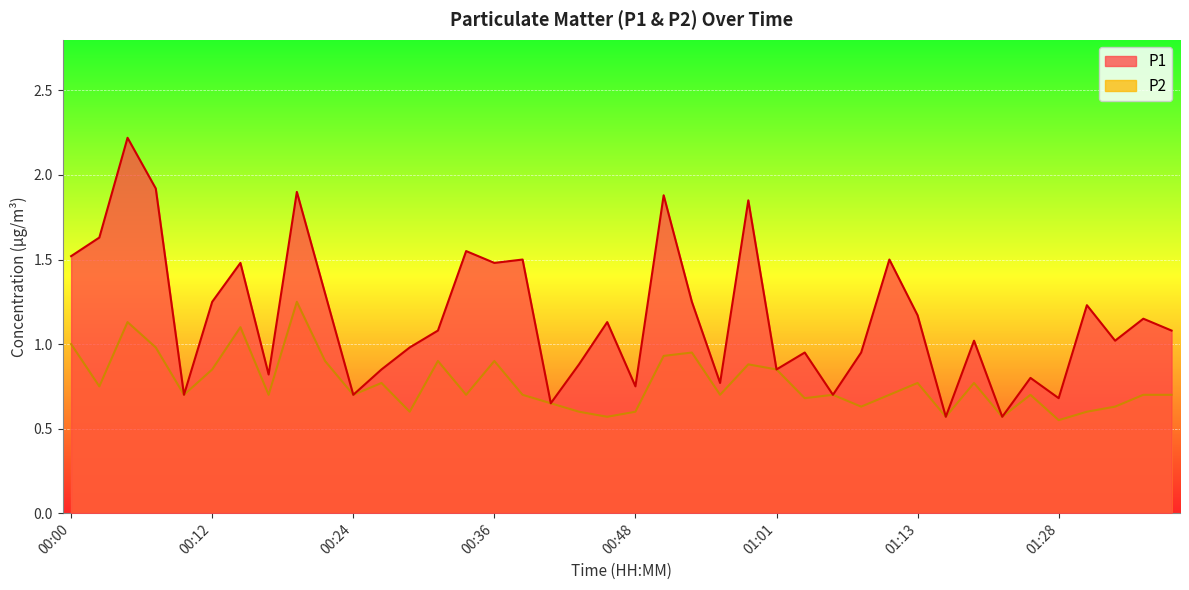

True or false: P2 and P1 intersect in this chart.

False